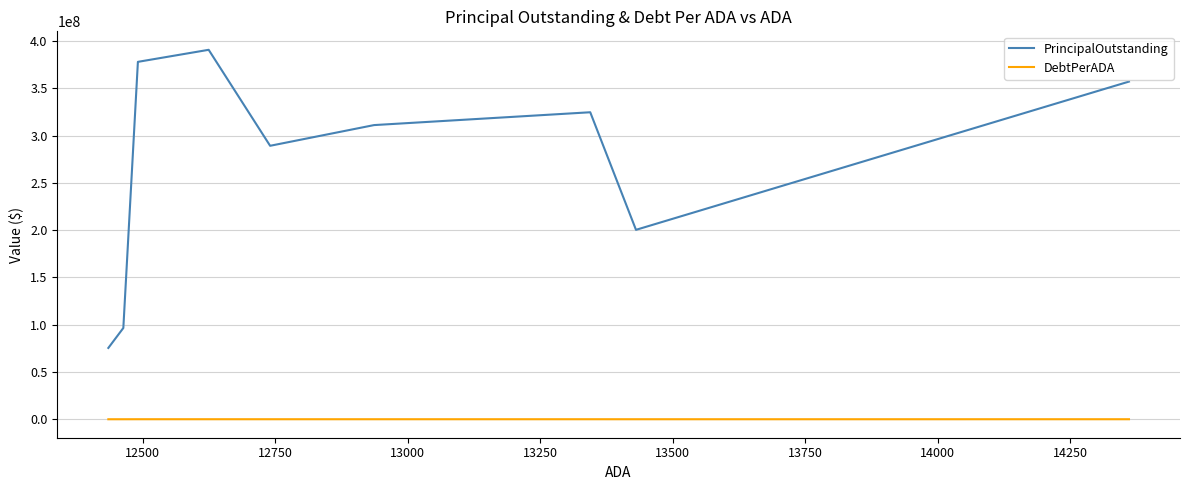

Where is the first local minimum for DebtPerADA?

12500